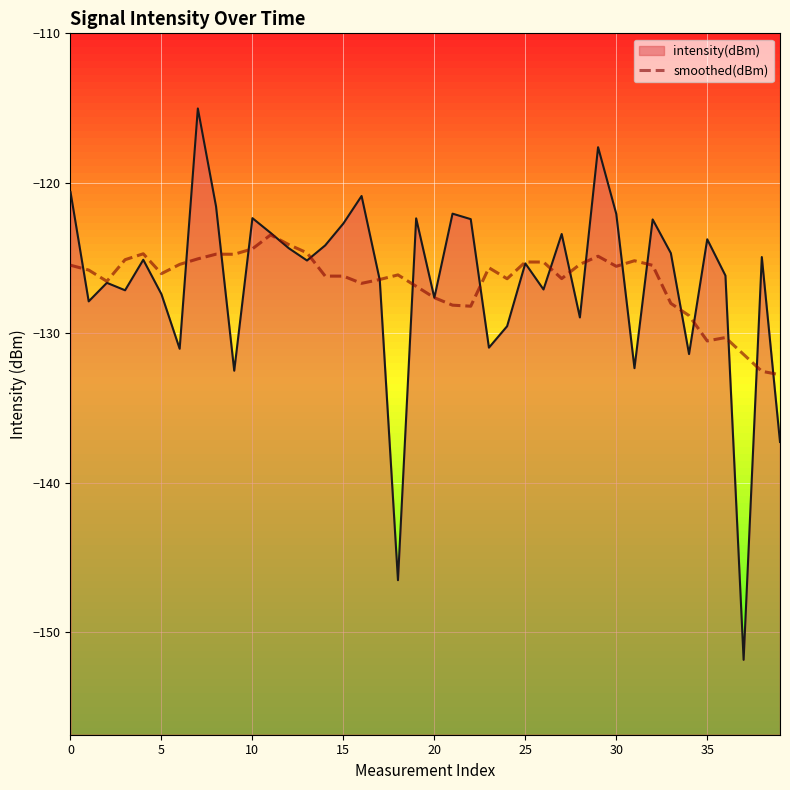

True or false: the data shows -124.4 at 10.

True